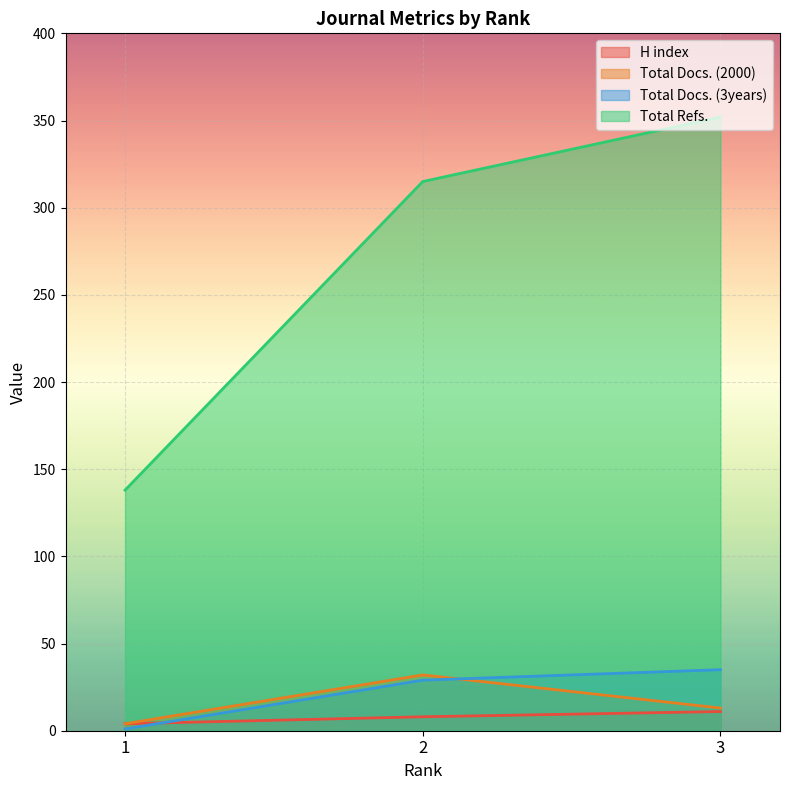

How many lines are shown in the chart?

4